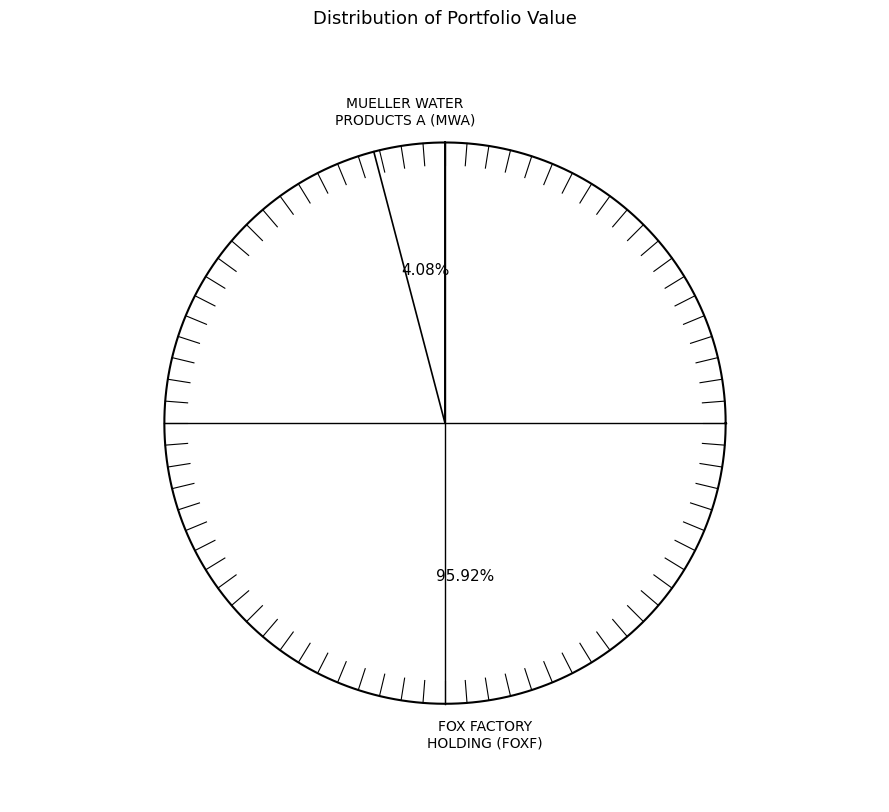

Which has a higher value, FOX FACTORY HOLDING or MUELLER WATER PRODUCTS A?

FOX FACTORY HOLDING